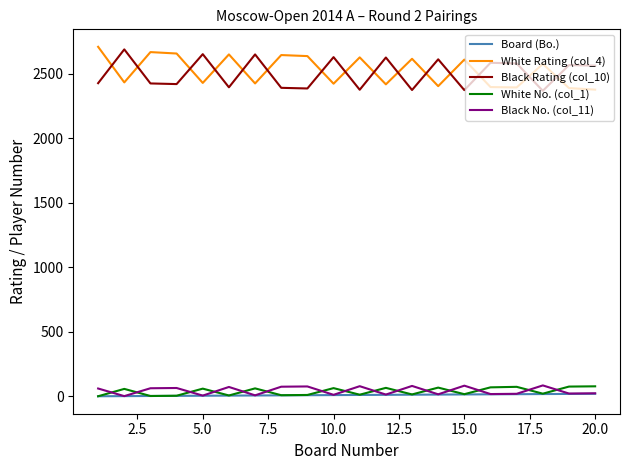

True or false: Black No. (col_11) and White Rating (col_4) intersect in this chart.

False